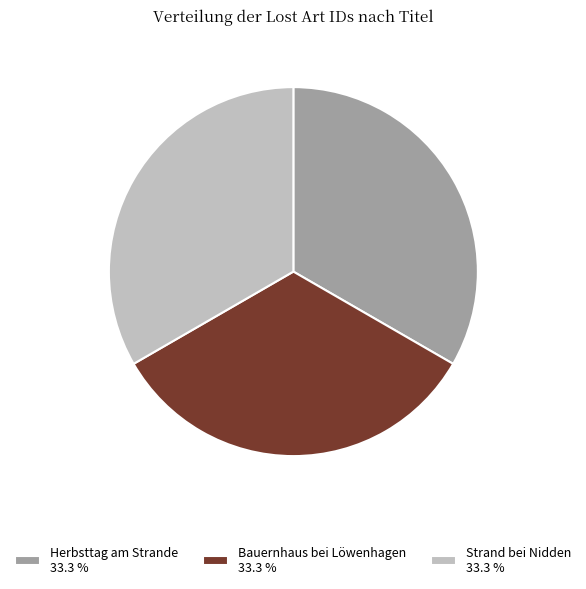

Does any single category account for the majority?

No